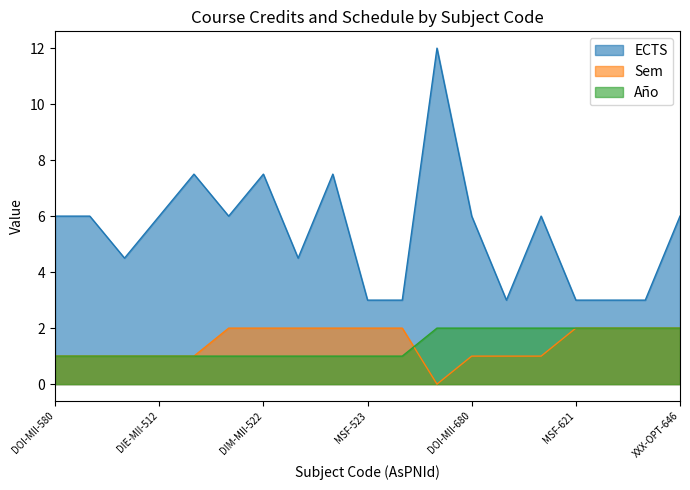

What is the average value of the Año series?

1.4